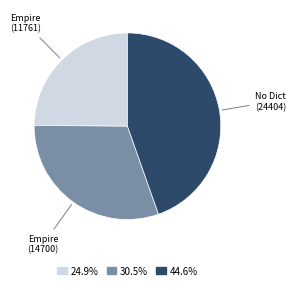

How many segments does this pie chart have?

3